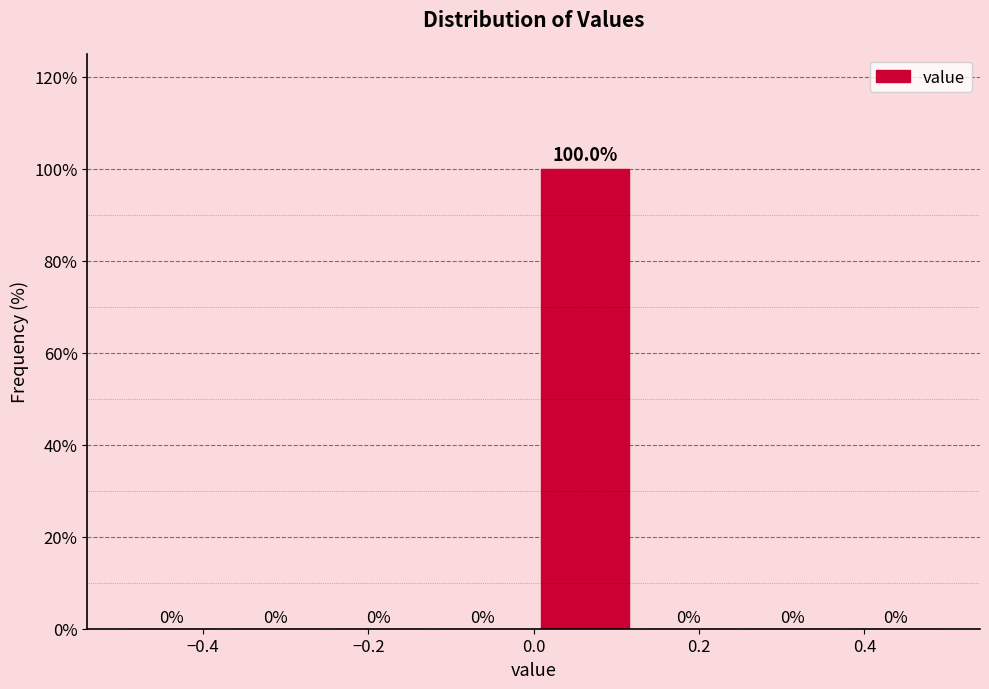

Reading left to right, transcribe this chart: for each bar, give the range it covers on the x-axis and its height. The bar edges are not printed on the chart, so give them approximately, as read against the axis.

-0.500 to -0.375: 0.0
-0.375 to -0.250: 0.0
-0.250 to -0.125: 0.0
-0.125 to 0.000: 0.0
0.000 to 0.125: 100.0
0.125 to 0.250: 0.0
0.250 to 0.375: 0.0
0.375 to 0.500: 0.0